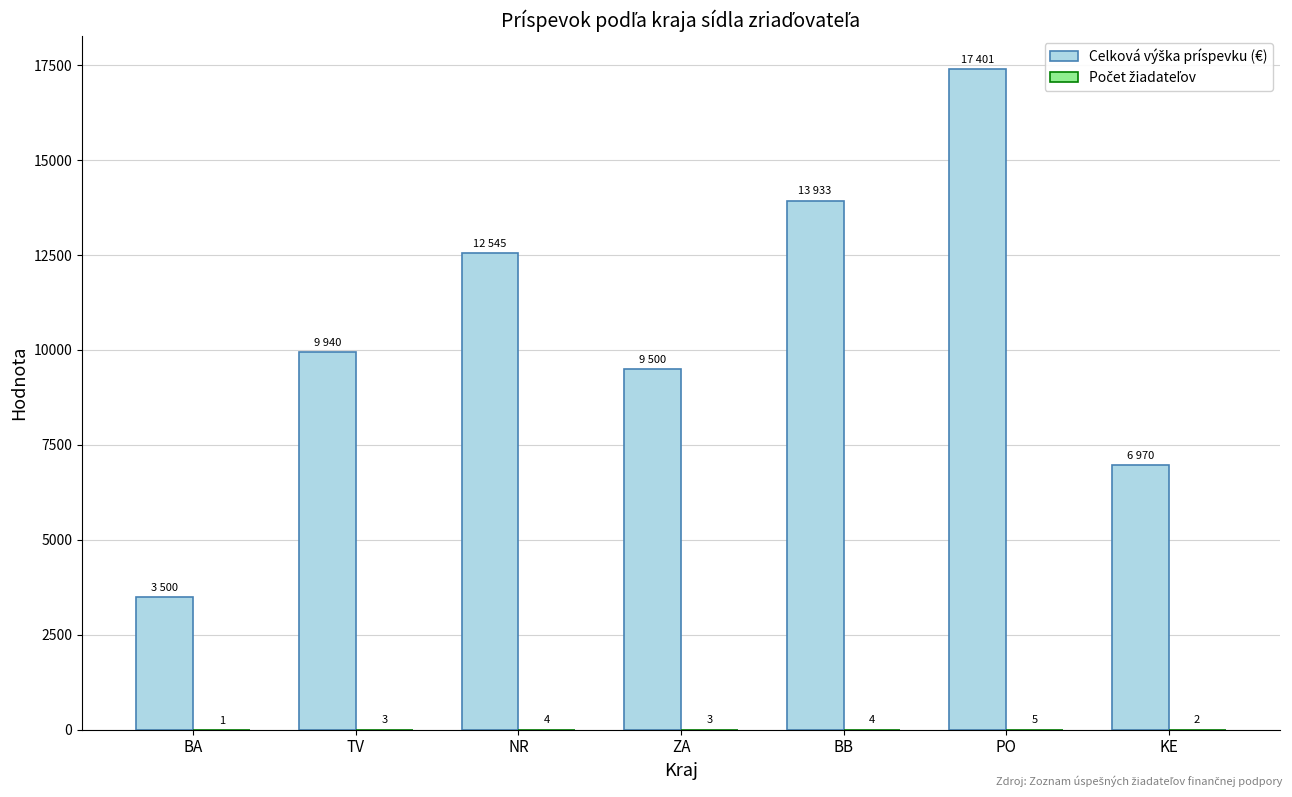

At which category is the sum across all series the highest?

PO